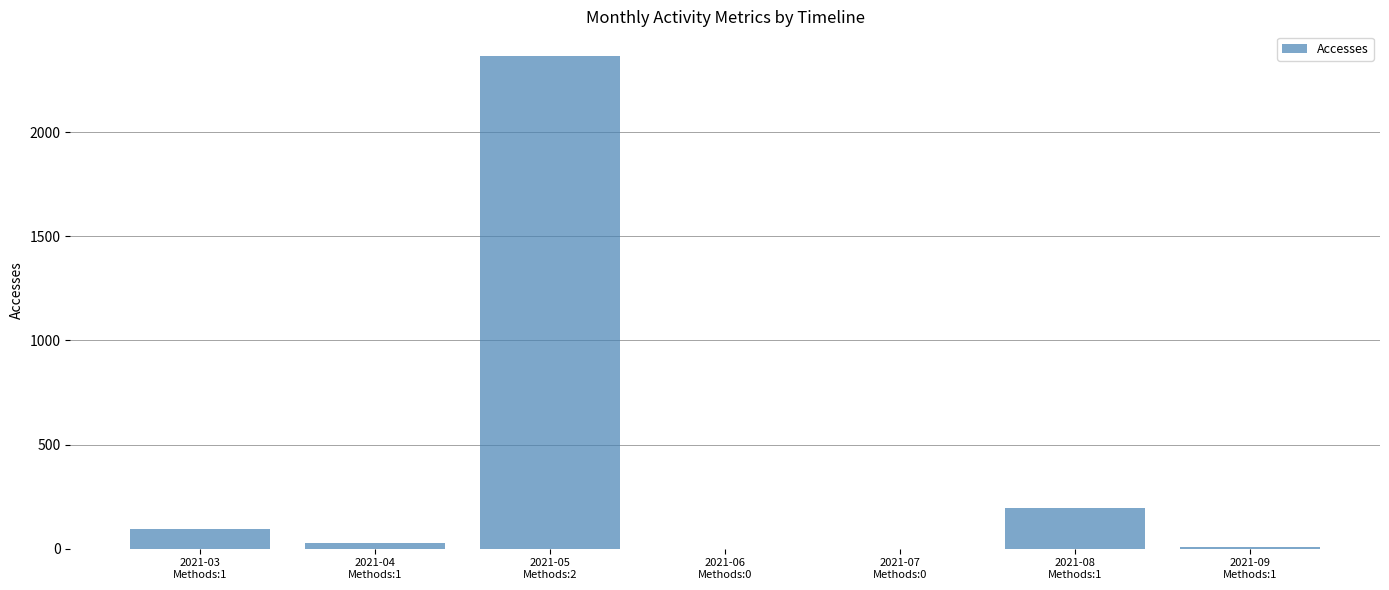

What is the sum of all values?

2689